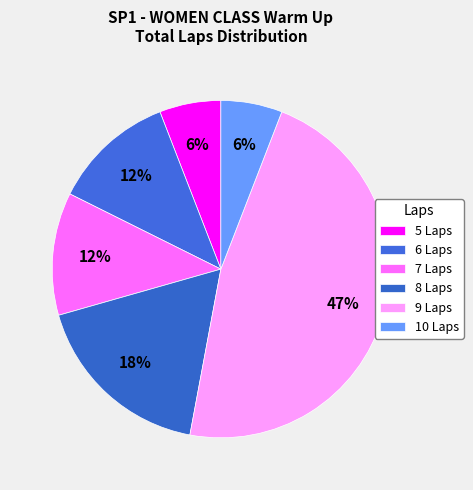

How many slices are in this pie chart?

6